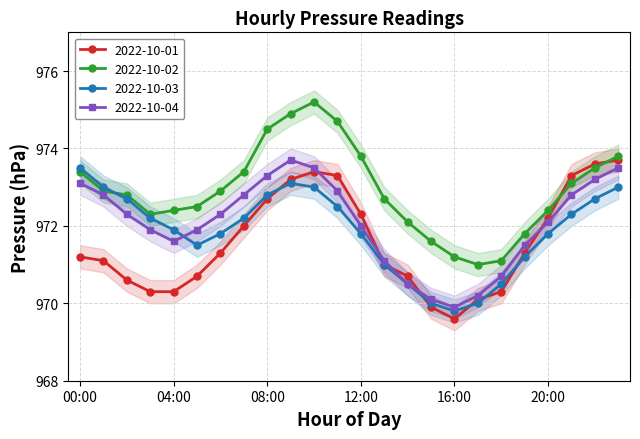

Rank the series at 07:00 from lowest to highest value.

2022-10-01, 2022-10-03, 2022-10-04, 2022-10-02